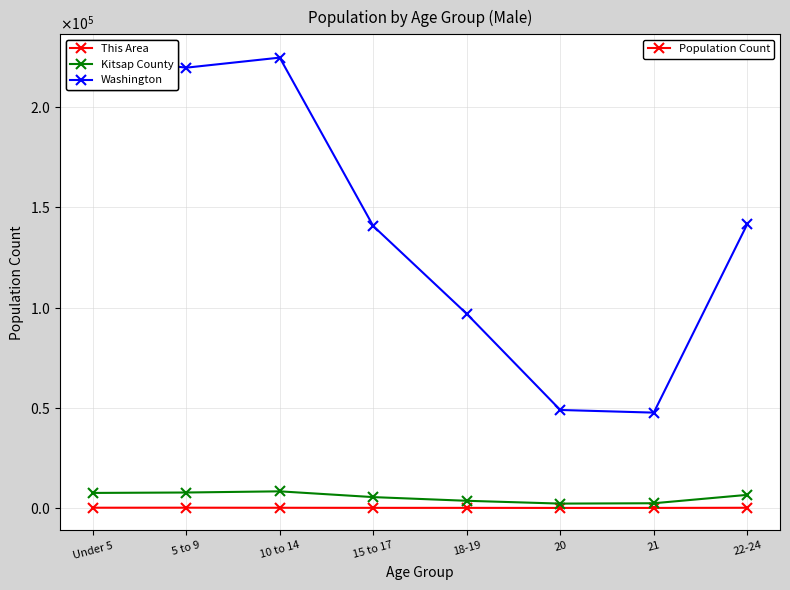

Does the chart display data point markers on the line(s)?

Yes